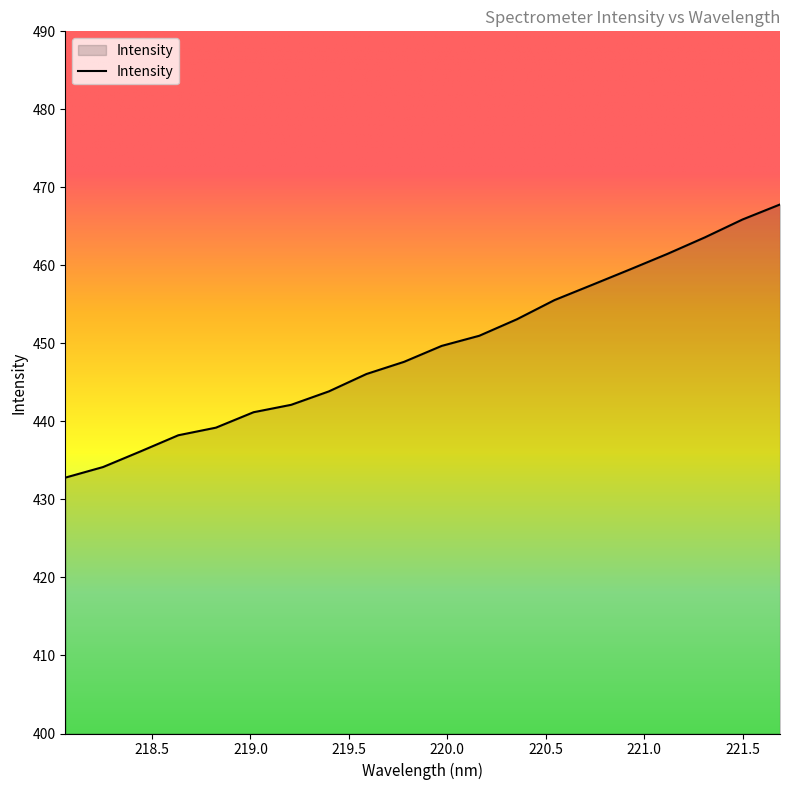

What is the maximum value shown in the chart?

467.8